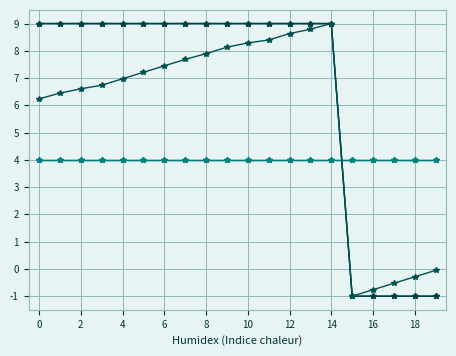

At which category is the sum across all series the highest?

14